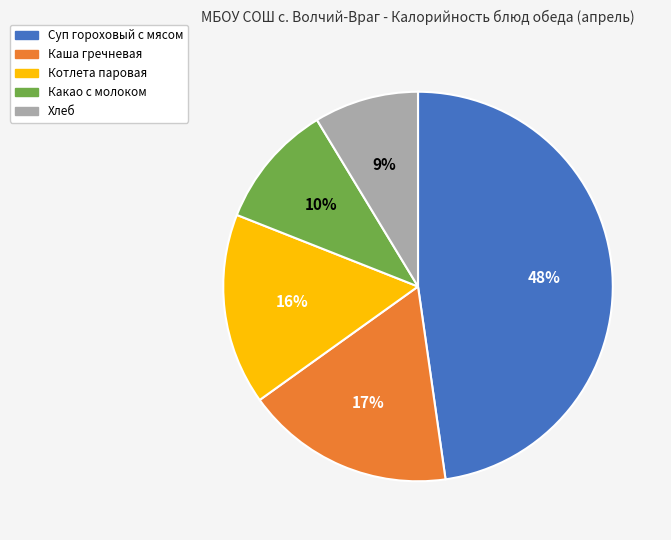

To the nearest percent, what is the average slice percentage?

20%